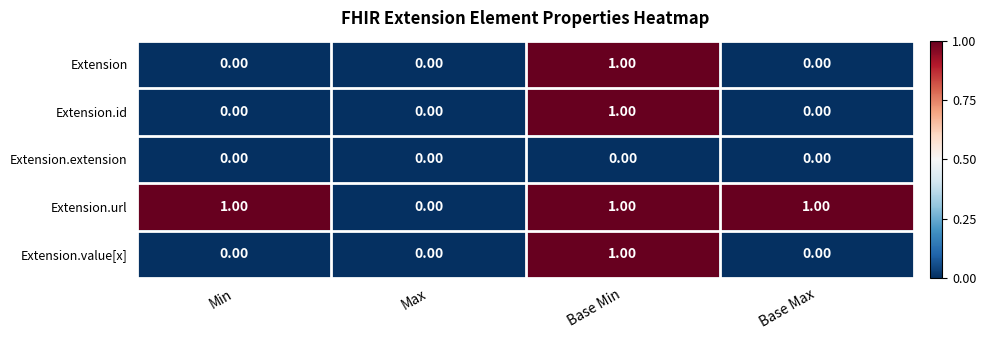

At which label is Extension.url closest to 0?

Max